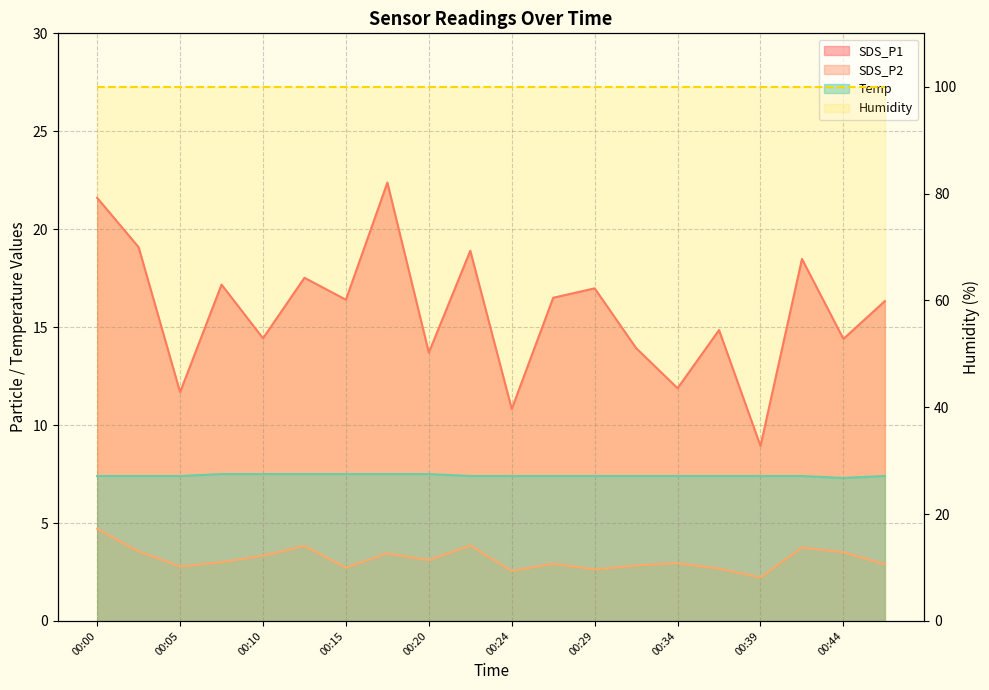

True or false: Temp has a value of 7.4 at 00:41.

True